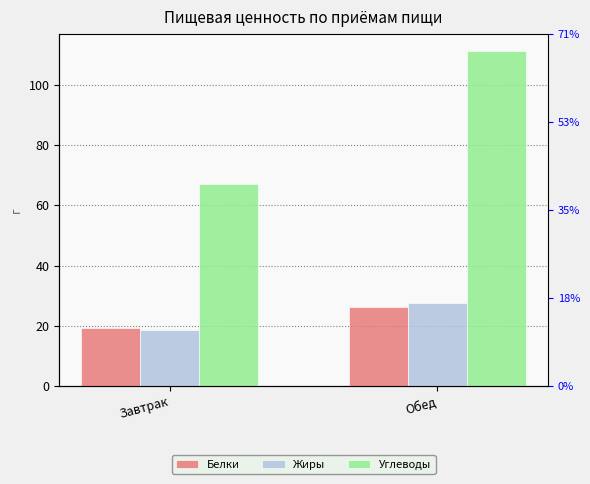

Which series has the largest total across all categories?

Углеводы